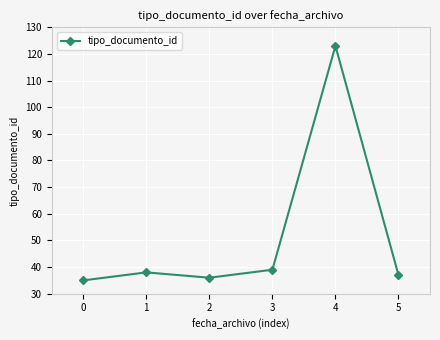

What is the difference between the maximum and second lowest values?

87